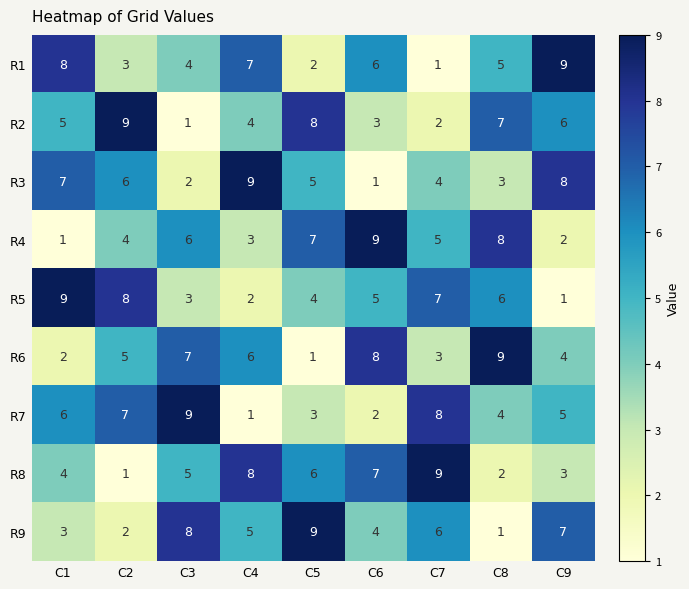

At which label is R7 closest to 5?

C9